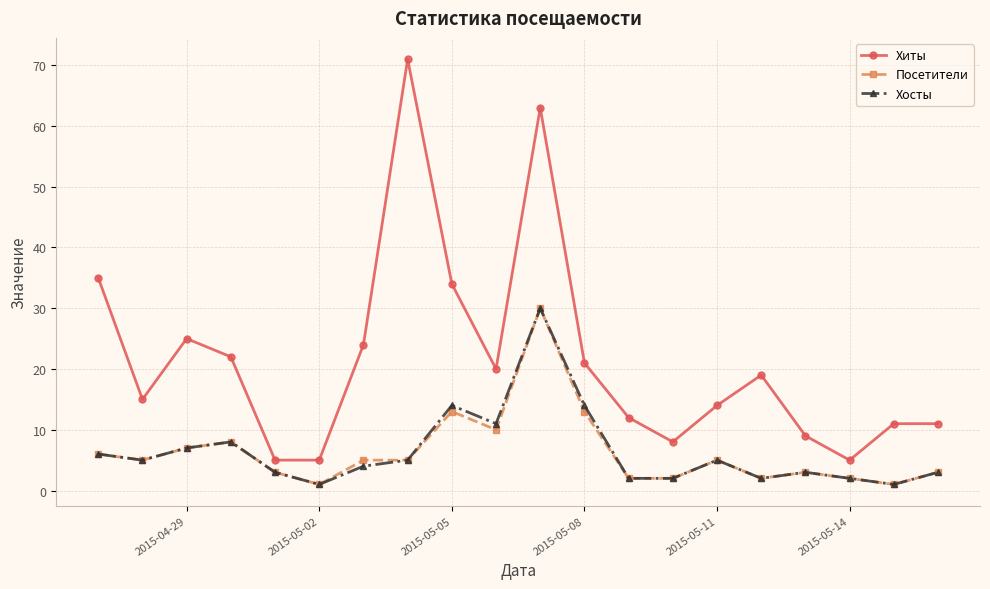

What is the greatest value displayed?

71